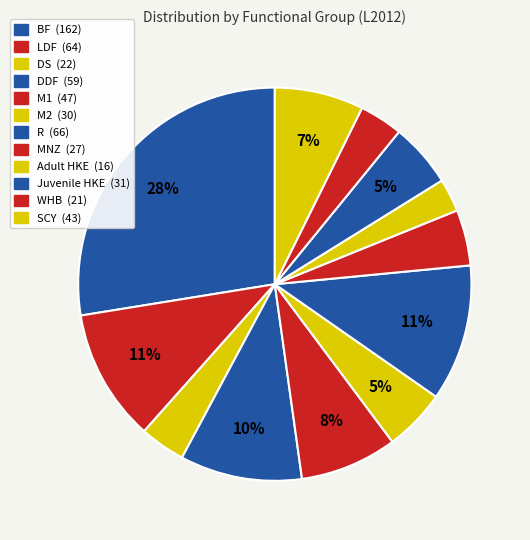

How many slices are in this pie chart?

12